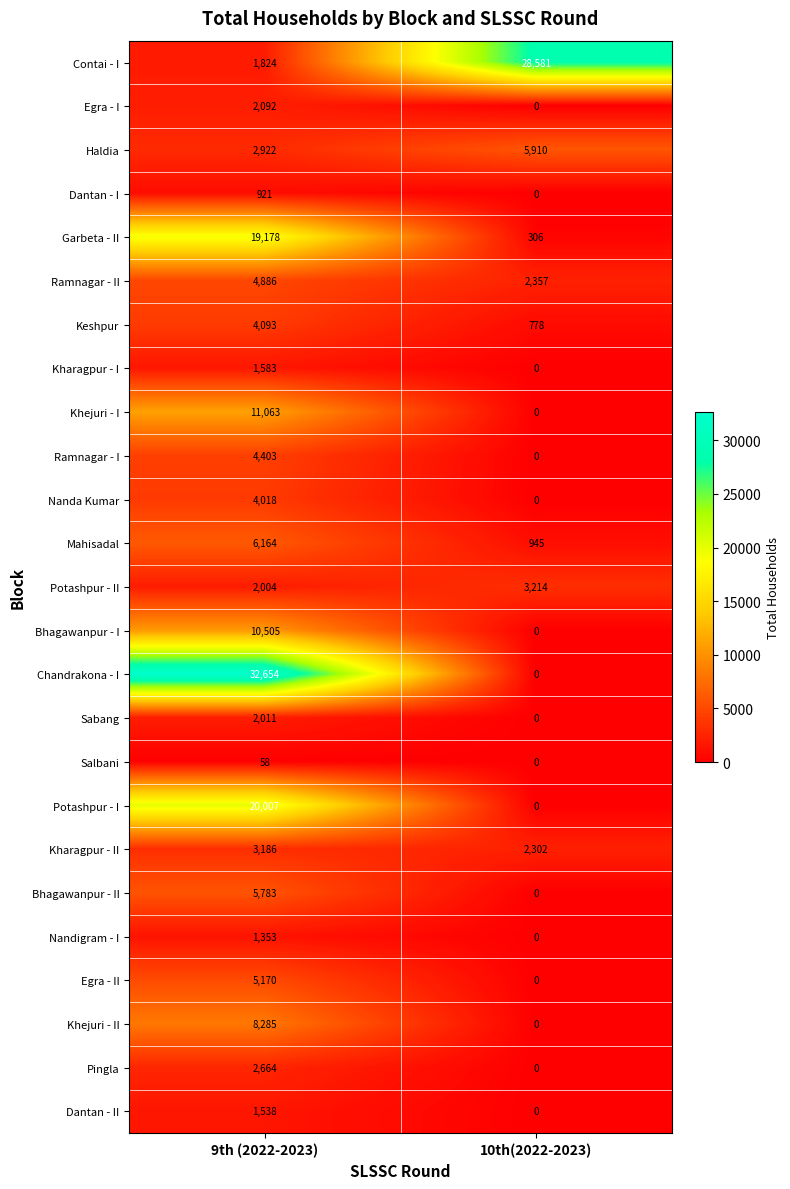

At 9th (2022-2023), list the series in order from smallest to largest.

Salbani, Dantan - I, Nandigram - I, Dantan - II, Kharagpur - I, Contai - I, Potashpur - II, Sabang, Egra - I, Pingla, Haldia, Kharagpur - II, Nanda Kumar, Keshpur, Ramnagar - I, Ramnagar - II, Egra - II, Bhagawanpur - II, Mahisadal, Khejuri - II, Bhagawanpur - I, Khejuri - I, Garbeta - II, Potashpur - I, Chandrakona - I